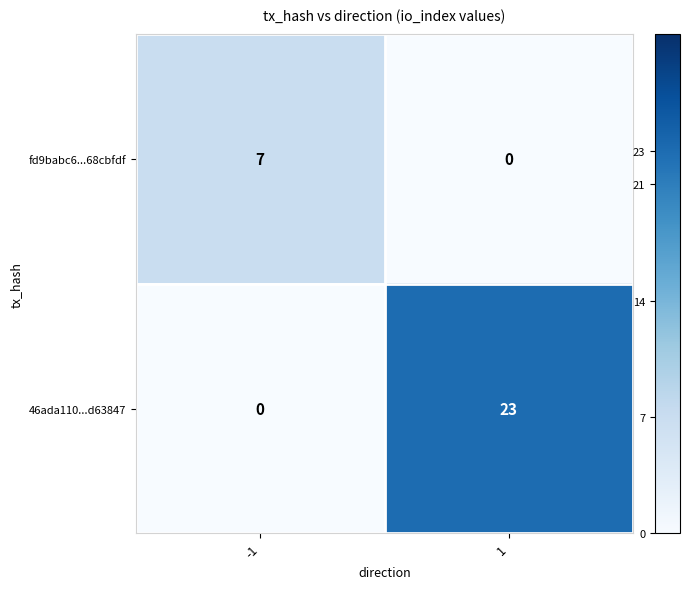

What is the total value across all series at 1?

23